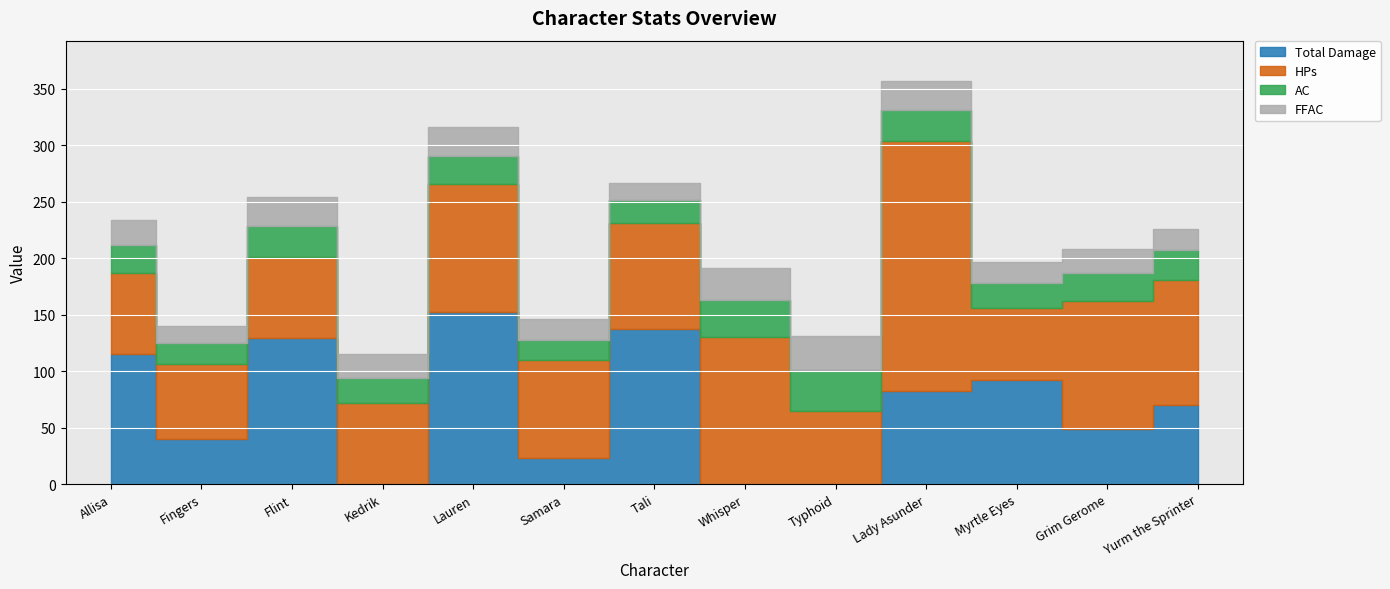

Reading right to left, extract all data points from this chart.

Total Damage: Yurm the Sprinter=70	Grim Gerome=49	Myrtle Eyes=92	Lady Asunder=82	Typhoid=0	Whisper=0	Tali=137	Samara=23	Lauren=152	Kedrik=0	Flint=129	Fingers=40	Allisa=115
HPs: Yurm the Sprinter=111	Grim Gerome=113	Myrtle Eyes=64	Lady Asunder=222	Typhoid=65	Whisper=130	Tali=94	Samara=87	Lauren=114	Kedrik=72	Flint=72	Fingers=66	Allisa=72
AC: Yurm the Sprinter=26	Grim Gerome=25	Myrtle Eyes=22	Lady Asunder=27	Typhoid=36	Whisper=33	Tali=21	Samara=18	Lauren=25	Kedrik=22	Flint=28	Fingers=19	Allisa=25
FFAC: Yurm the Sprinter=19	Grim Gerome=21	Myrtle Eyes=19	Lady Asunder=26	Typhoid=30	Whisper=28	Tali=15	Samara=18	Lauren=25	Kedrik=21	Flint=25	Fingers=15	Allisa=22